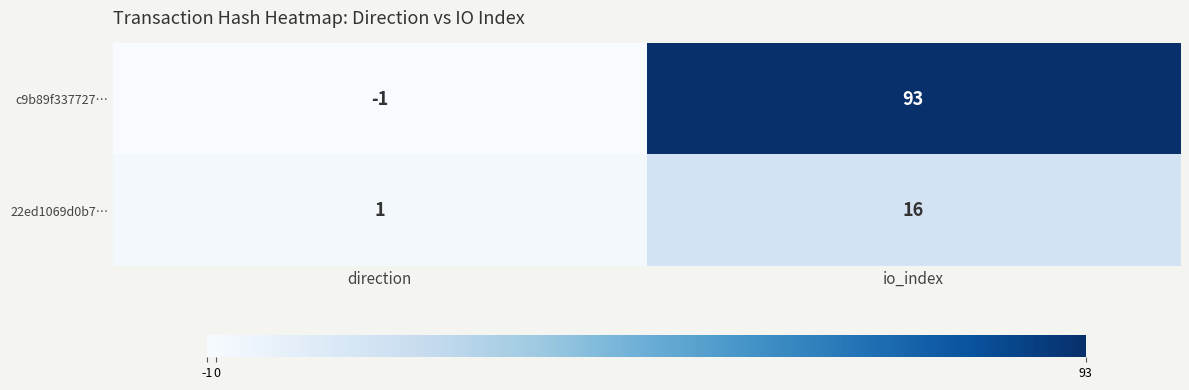

Which label corresponds to the smallest value in the chart?

direction